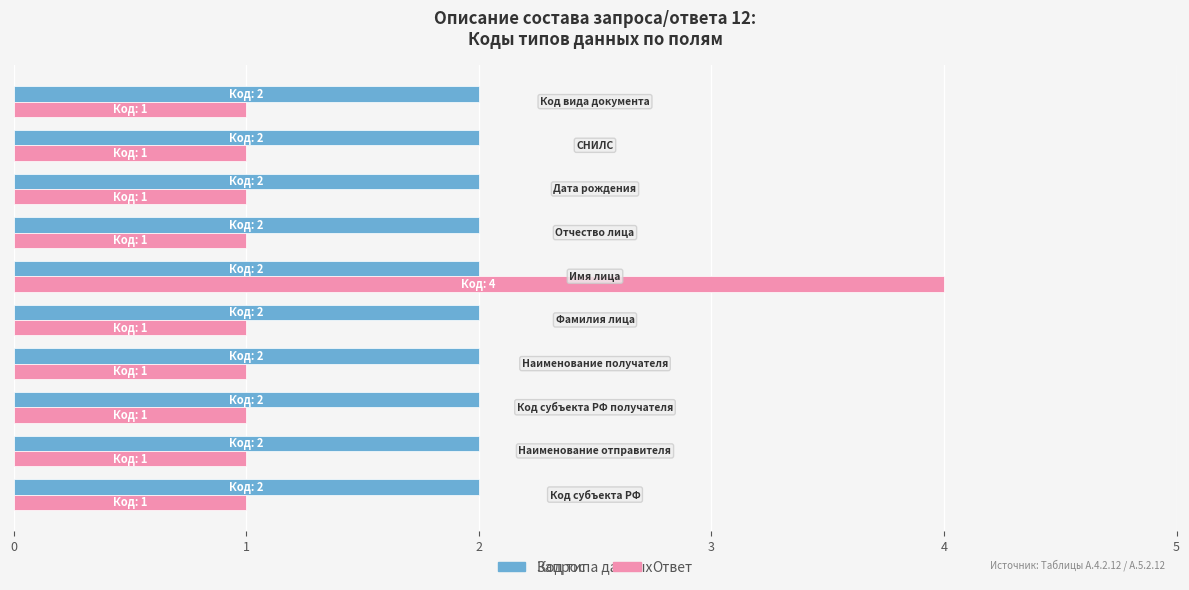

What is the greatest value displayed?

4